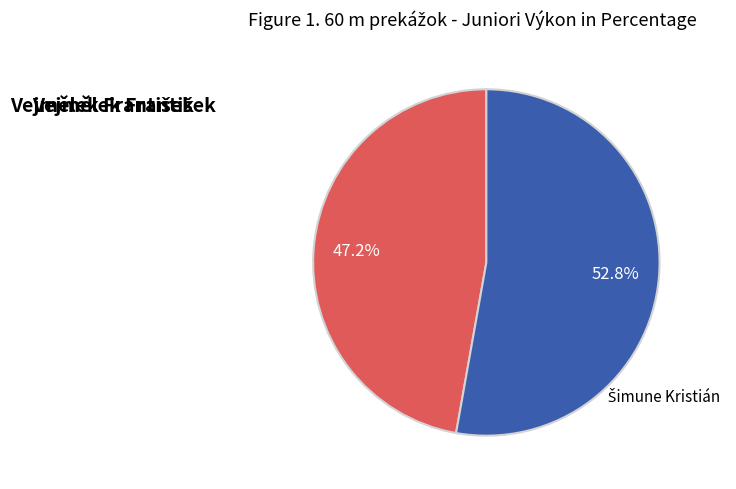

Does any single category account for the majority?

Yes